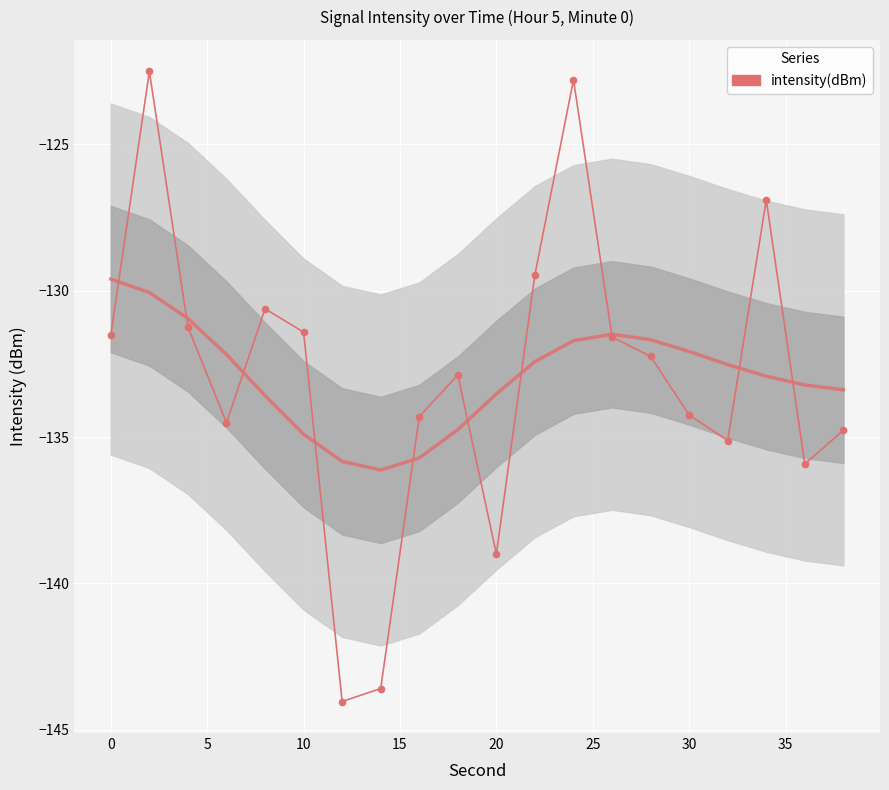

The chart shows a value of -80.5 at 0. True or false?

False